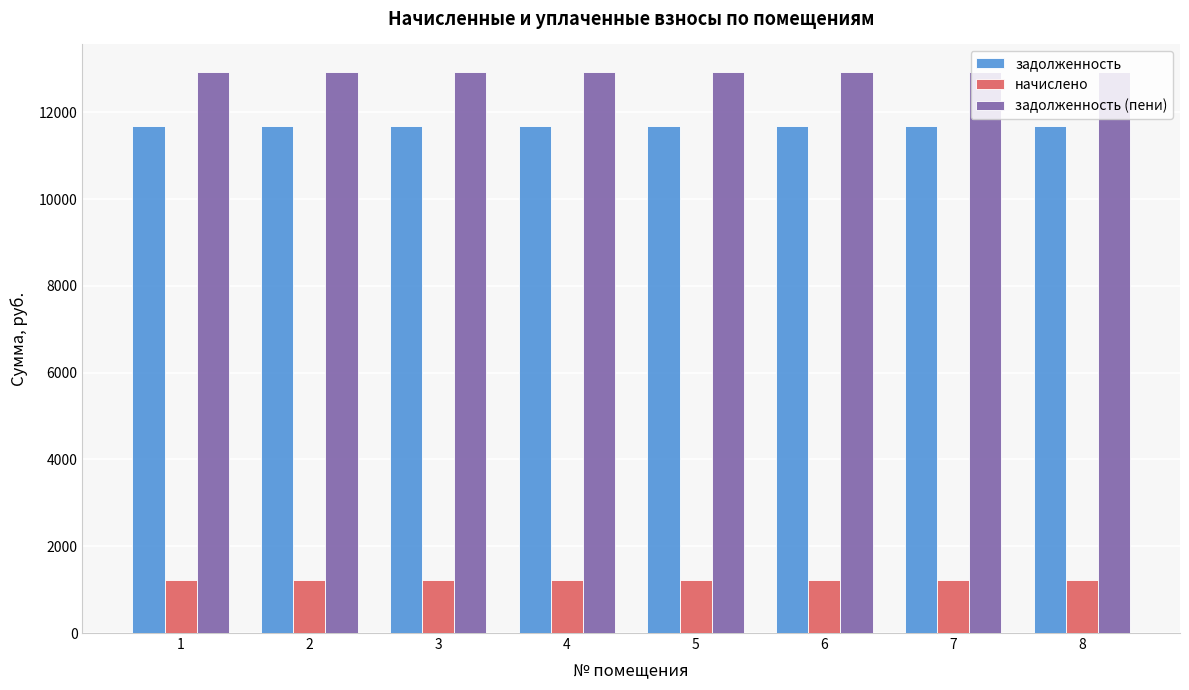

What is the total value across all series at 8?

25837.9